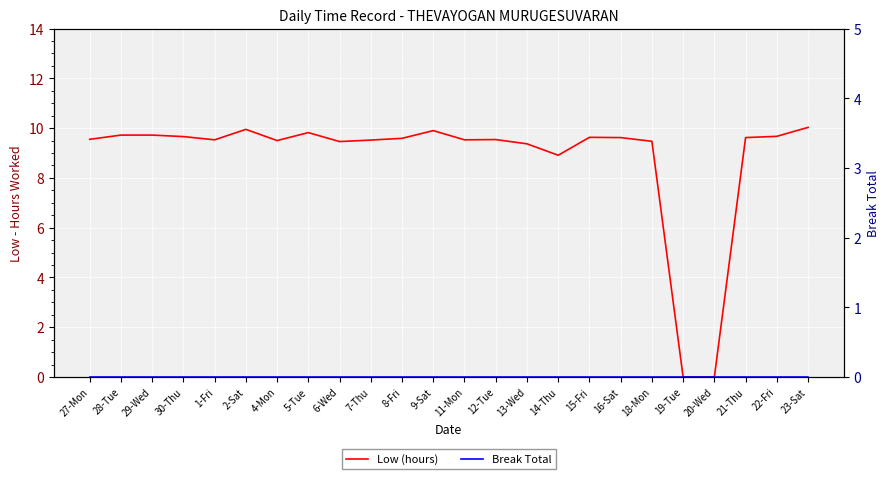

In Low (hours), how many points are lower than both neighbors (excluding endpoints)?

5